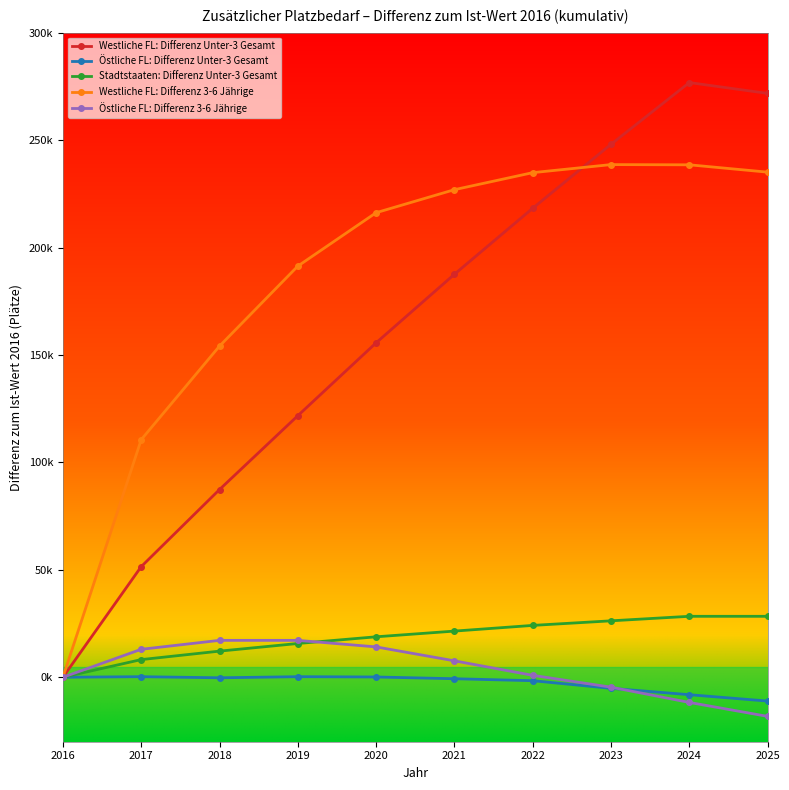

Is it true that Stadtstaaten: Differenz Unter-3 Gesamt equals 28372 at 2025?

True